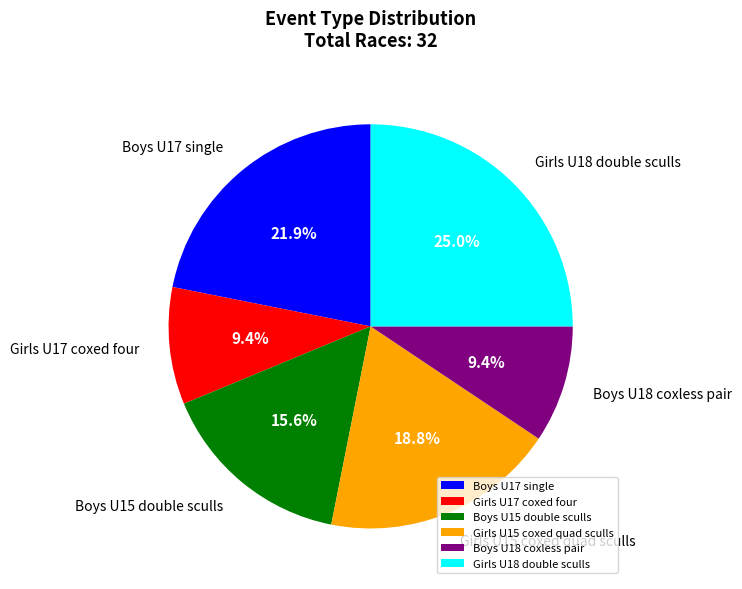

How many slices are in this pie chart?

6